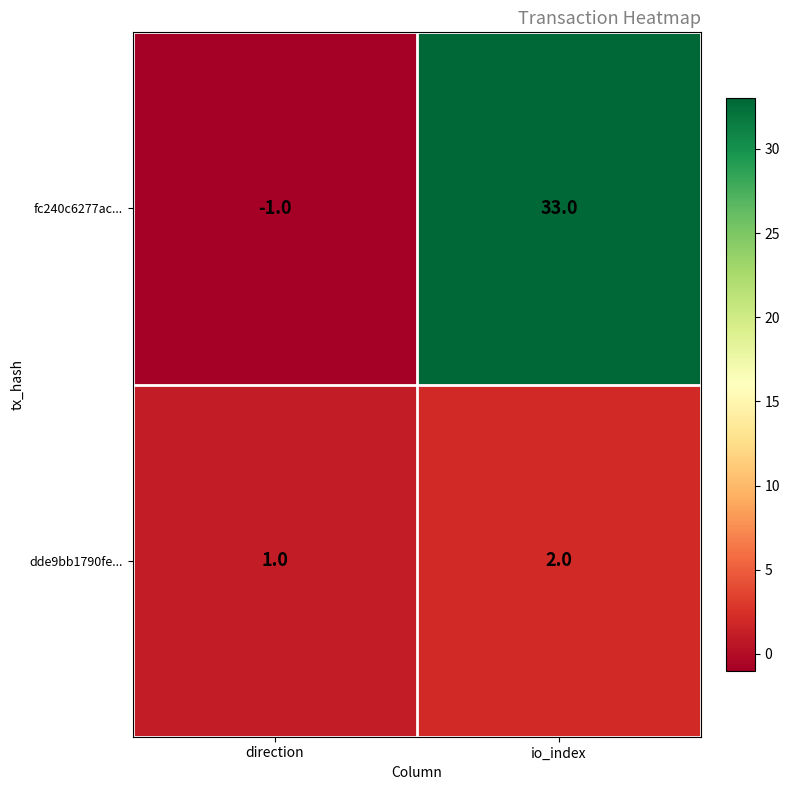

What is the sum of the dde9bb1790fe... values at io_index and direction?

3